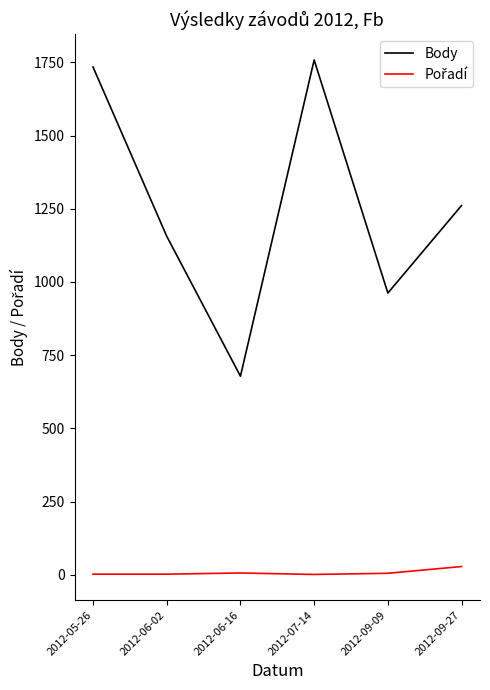

What is the maximum value shown in the chart?

1758